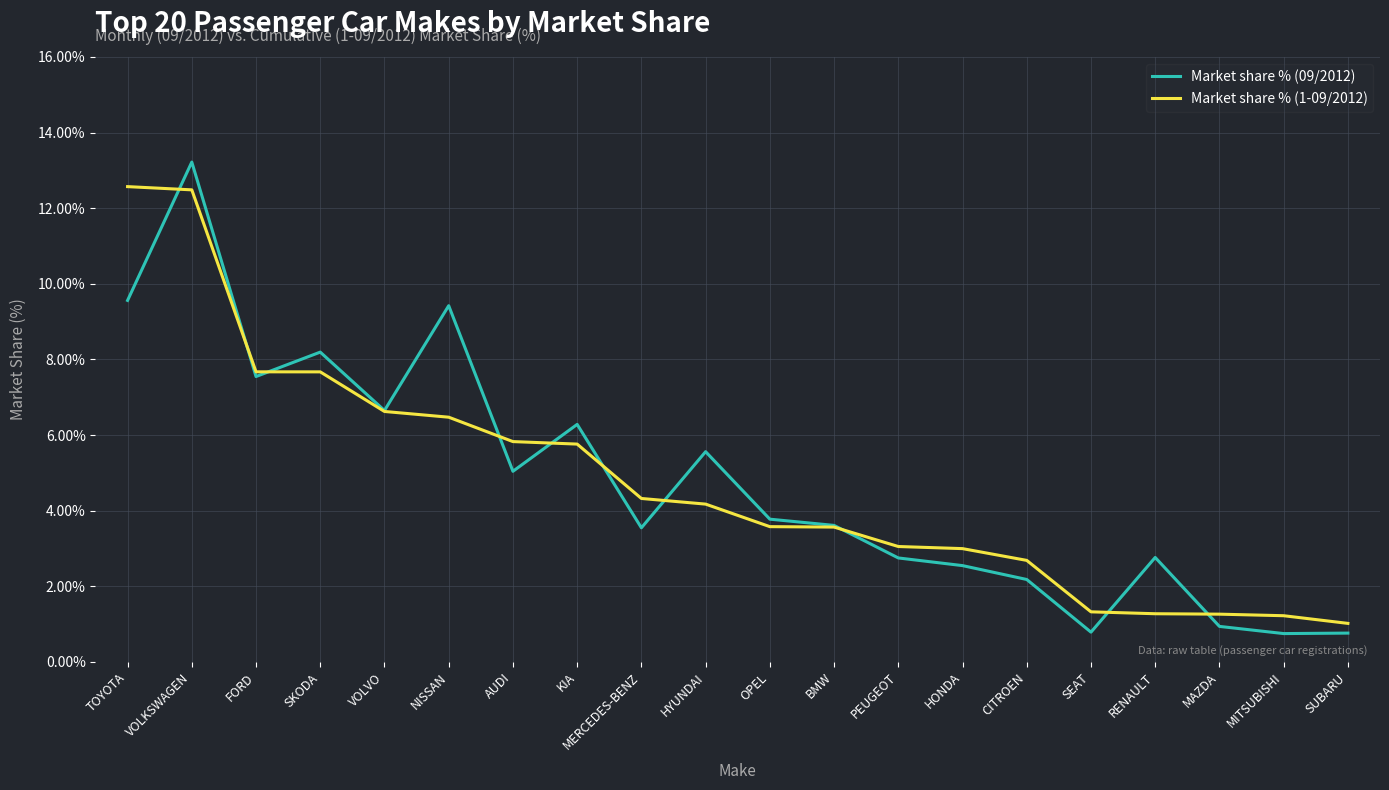

What is the difference between the maximum and second lowest values in the Market share % (09/2012) series?

12.5